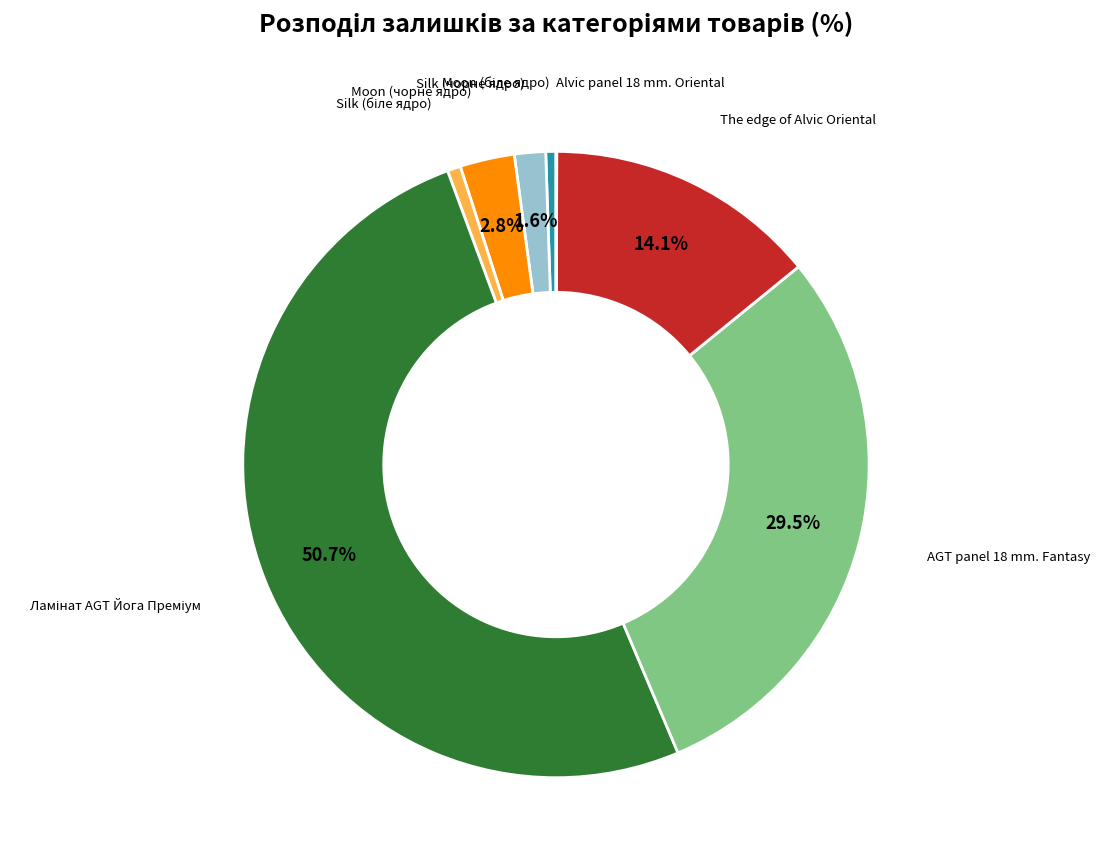

Which slice represents more than half of the pie?

Ламінат AGT Йога Преміум